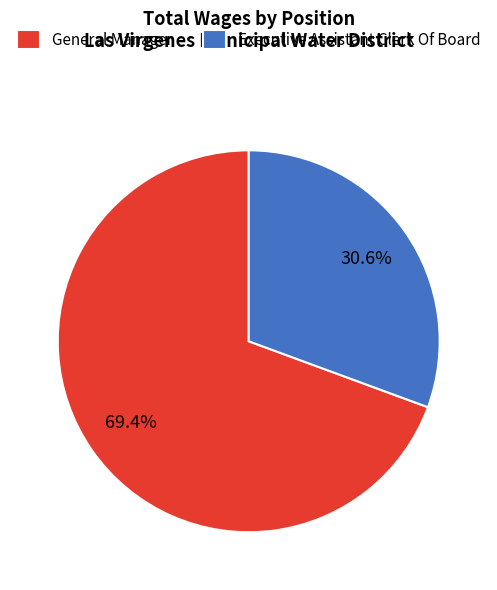

What is the ratio of the value at General Manager to the value at Executive Assistant Clerk Of Board?

2.3